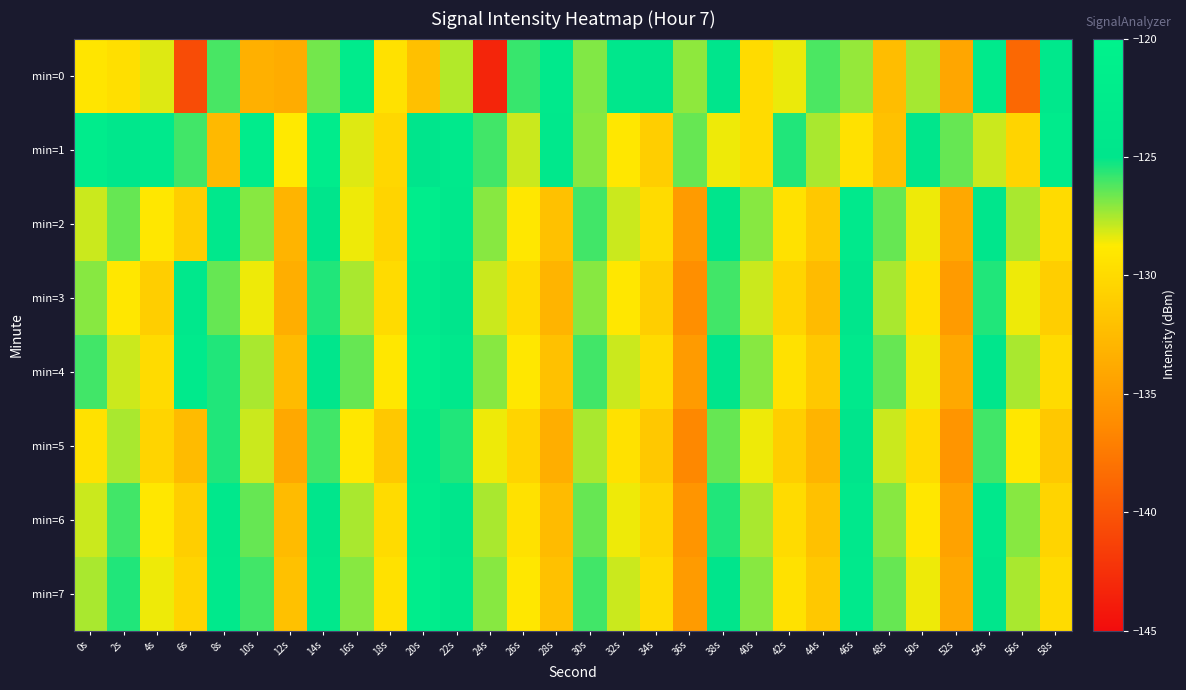

Reading right to left, transcribe all the data shown in this chart.

min=0: 58s=-123.8	56s=-138.7	54s=-123.0	52s=-134.2	50s=-127.4	48s=-132.4	46s=-127.2	44s=-126.1	42s=-128.5	40s=-129.9	38s=-124.9	36s=-127.1	34s=-125.0	32s=-124.3	30s=-126.9	28s=-123.5	26s=-125.9	24s=-143.3	22s=-127.7	20s=-132.1	18s=-129.4	16s=-122.5	14s=-126.7	12s=-133.6	10s=-133.3	8s=-126.1	6s=-140.6	4s=-128.3	2s=-129.6	0s=-129.1
min=1: 58s=-122.5	56s=-130.5	54s=-128.0	52s=-126.5	50s=-124.5	48s=-132.0	46s=-129.5	44s=-127.5	42s=-125.5	40s=-130.0	38s=-128.5	36s=-126.5	34s=-131.0	32s=-129.0	30s=-127.0	28s=-124.0	26s=-128.0	24s=-126.0	22s=-123.5	20s=-125.0	18s=-130.3	16s=-128.3	14s=-122.3	12s=-128.8	10s=-122.3	8s=-132.6	6s=-126.0	4s=-123.5	2s=-124.1	0s=-122.5
min=2: 58s=-130.0	56s=-127.5	54s=-124.5	52s=-134.0	50s=-128.5	48s=-126.5	46s=-123.5	44s=-131.5	42s=-129.5	40s=-127.0	38s=-125.0	36s=-135.0	34s=-130.0	32s=-128.0	30s=-126.0	28s=-132.0	26s=-129.0	24s=-127.0	22s=-124.0	20s=-122.0	18s=-130.5	16s=-128.5	14s=-125.0	12s=-133.0	10s=-127.0	8s=-124.0	6s=-131.0	4s=-129.0	2s=-126.5	0s=-128.0
min=3: 58s=-131.0	56s=-128.5	54s=-125.5	52s=-135.0	50s=-129.5	48s=-127.5	46s=-124.5	44s=-132.5	42s=-130.5	40s=-128.0	38s=-126.0	36s=-136.0	34s=-131.0	32s=-129.0	30s=-127.0	28s=-133.0	26s=-130.0	24s=-128.0	22s=-125.0	20s=-123.0	18s=-130.0	16s=-127.5	14s=-125.5	12s=-133.5	10s=-128.5	8s=-126.5	6s=-124.0	4s=-131.0	2s=-129.0	0s=-127.0
min=4: 58s=-130.0	56s=-127.5	54s=-124.5	52s=-134.0	50s=-128.5	48s=-126.5	46s=-123.5	44s=-131.5	42s=-129.5	40s=-127.0	38s=-125.0	36s=-135.0	34s=-130.0	32s=-128.0	30s=-126.0	28s=-132.0	26s=-129.0	24s=-127.0	22s=-124.0	20s=-122.0	18s=-129.0	16s=-126.5	14s=-124.5	12s=-132.5	10s=-127.5	8s=-125.5	6s=-123.0	4s=-130.0	2s=-128.0	0s=-126.0
min=5: 58s=-131.5	56s=-129.0	54s=-126.0	52s=-135.5	50s=-130.0	48s=-128.0	46s=-125.0	44s=-133.0	42s=-131.0	40s=-128.5	38s=-126.5	36s=-136.5	34s=-131.5	32s=-129.5	30s=-127.5	28s=-133.5	26s=-130.5	24s=-128.5	22s=-125.5	20s=-123.5	18s=-131.5	16s=-129.0	14s=-126.0	12s=-134.0	10s=-128.0	8s=-125.5	6s=-132.5	4s=-130.5	2s=-127.5	0s=-129.5
min=6: 58s=-130.5	56s=-127.0	54s=-124.0	52s=-134.5	50s=-129.0	48s=-127.0	46s=-124.0	44s=-132.0	42s=-130.0	40s=-127.5	38s=-125.5	36s=-135.5	34s=-130.5	32s=-128.5	30s=-126.5	28s=-132.5	26s=-129.5	24s=-127.5	22s=-124.5	20s=-122.5	18s=-130.0	16s=-127.5	14s=-124.5	12s=-132.5	10s=-126.5	8s=-124.0	6s=-131.0	4s=-129.0	2s=-126.0	0s=-128.0
min=7: 58s=-130.0	56s=-127.5	54s=-124.5	52s=-134.0	50s=-128.5	48s=-126.5	46s=-123.5	44s=-131.5	42s=-129.5	40s=-127.0	38s=-125.0	36s=-135.0	34s=-130.0	32s=-128.0	30s=-126.0	28s=-132.0	26s=-129.0	24s=-127.0	22s=-124.0	20s=-122.0	18s=-129.5	16s=-127.0	14s=-124.0	12s=-132.0	10s=-126.0	8s=-123.5	6s=-130.5	4s=-128.5	2s=-125.5	0s=-127.5